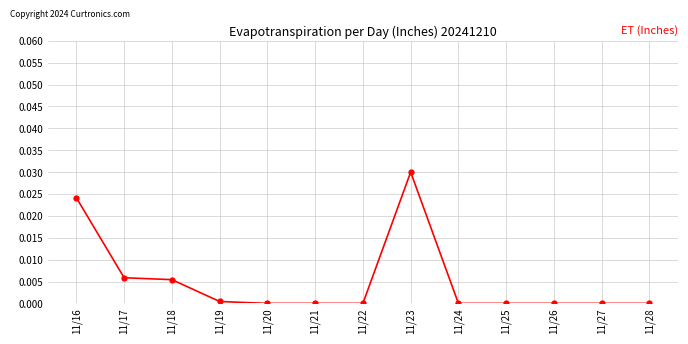

How many categories are shown in the chart?

13